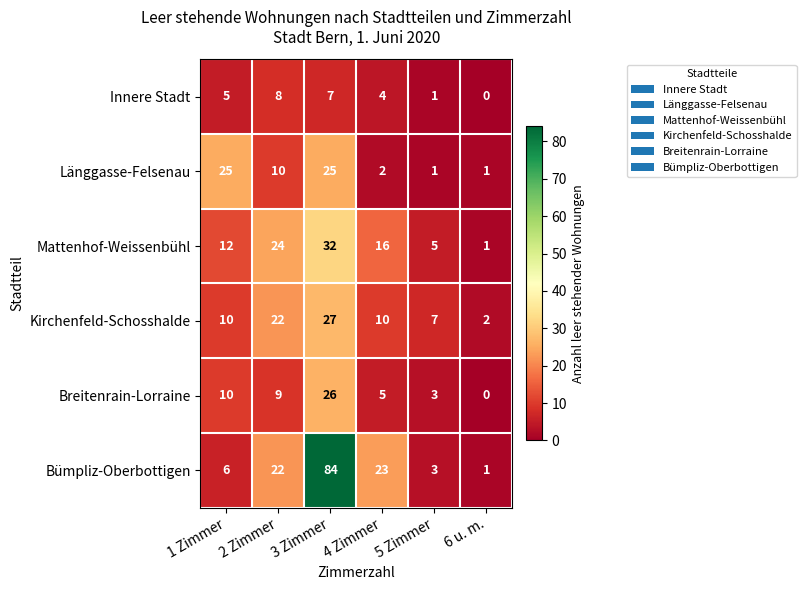

What is the difference between the Mattenhof-Weissenbühl values at 3 Zimmer and 4 Zimmer?

16